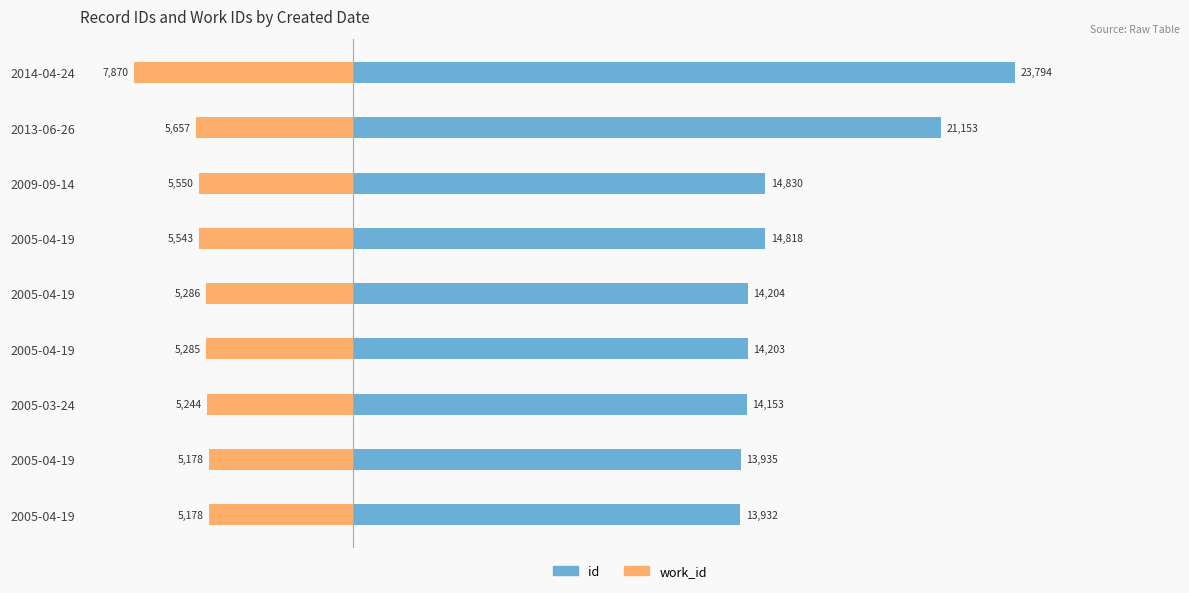

What position from the right is 5000?

6